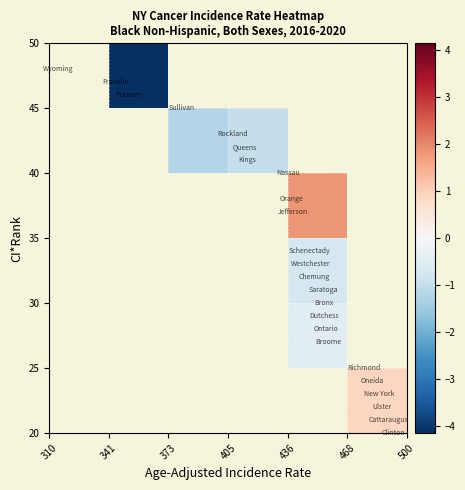

What is the maximum value shown in the chart?

1.8